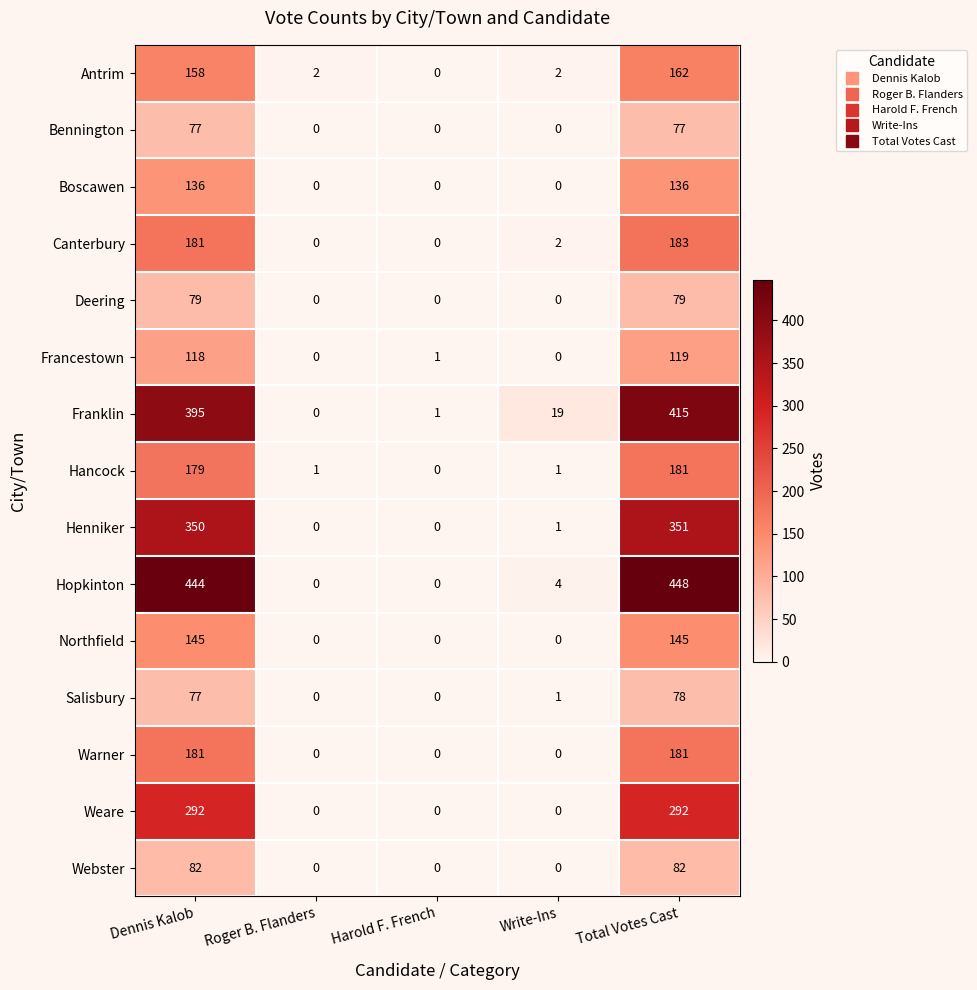

Is the value of Francestown at Dennis Kalob greater than the value of Weare at Write-Ins?

Yes